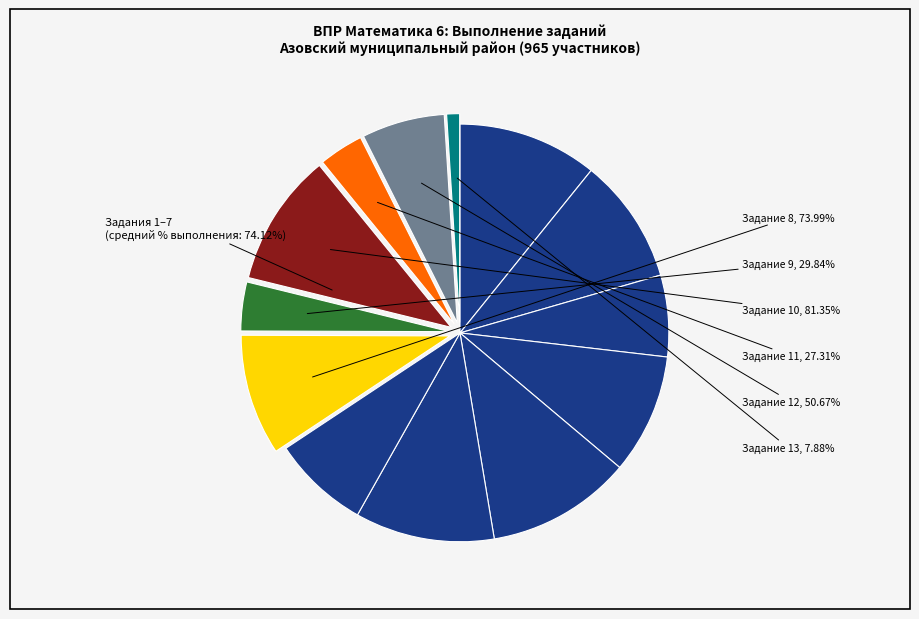

Is it true that 8 is 24% of the pie?

False